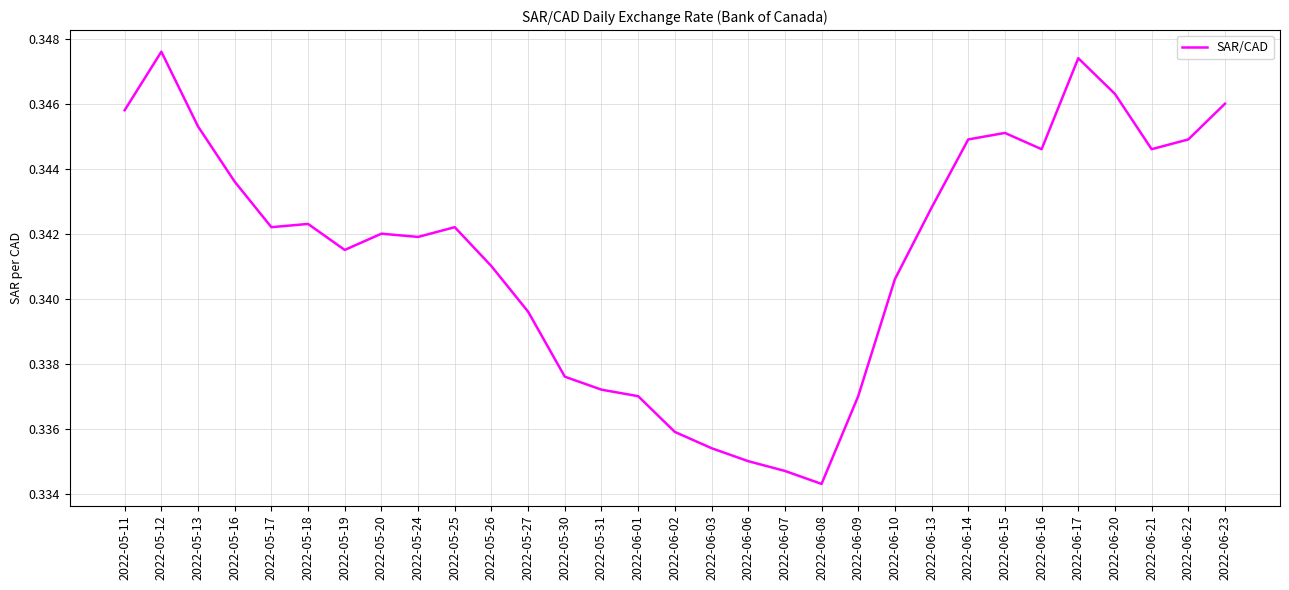

What position from the left is 2022-05-20?

8